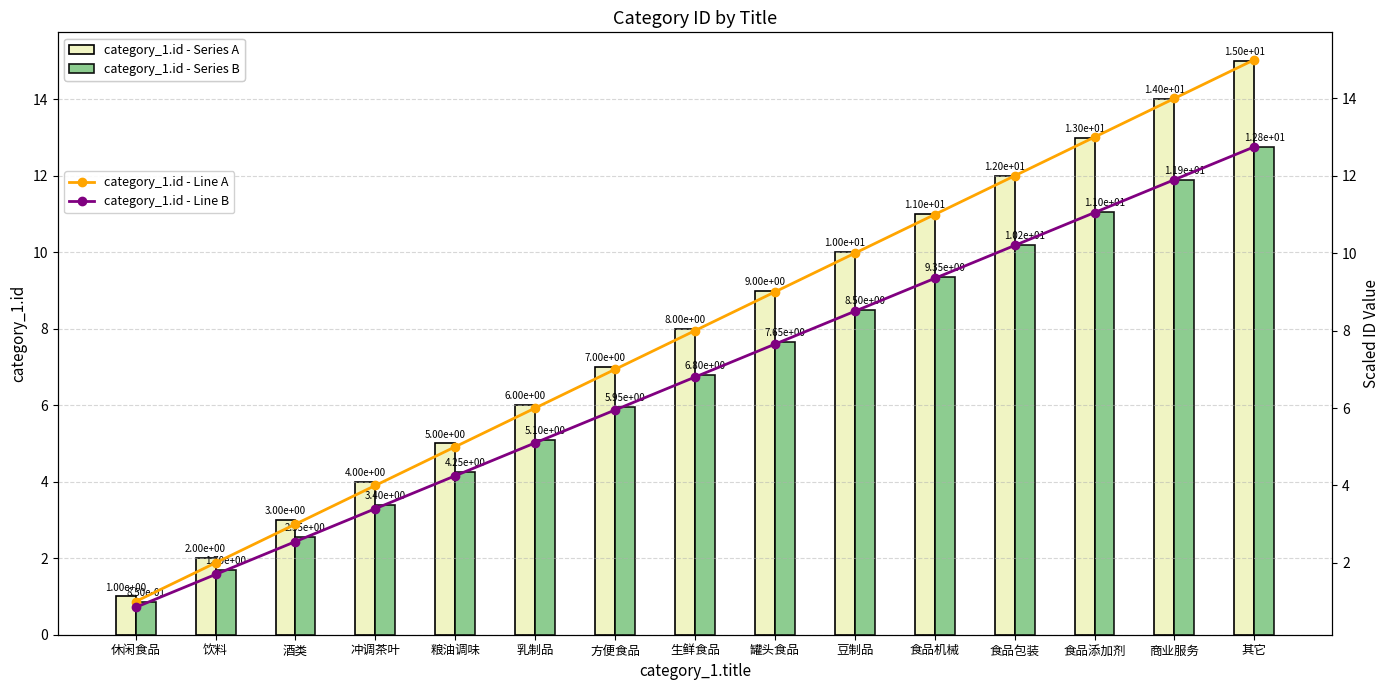

What is the maximum value for category_1.id - Series B?

12.8